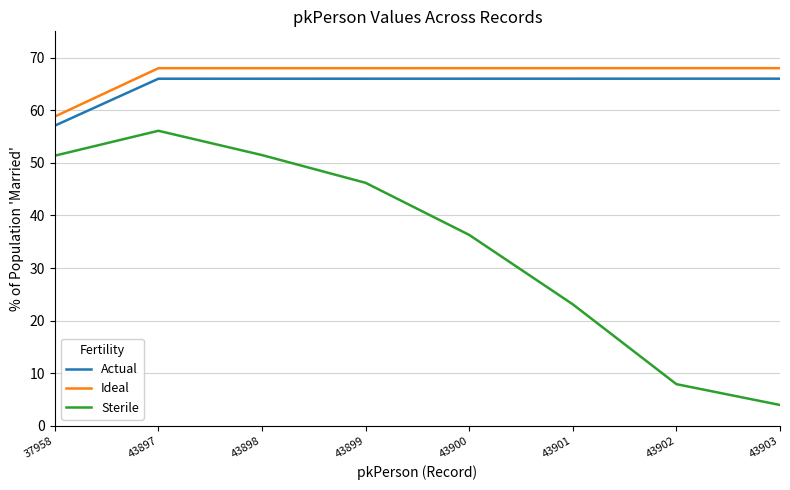

The Ideal series shows 58.8 at 37958. True or false?

True